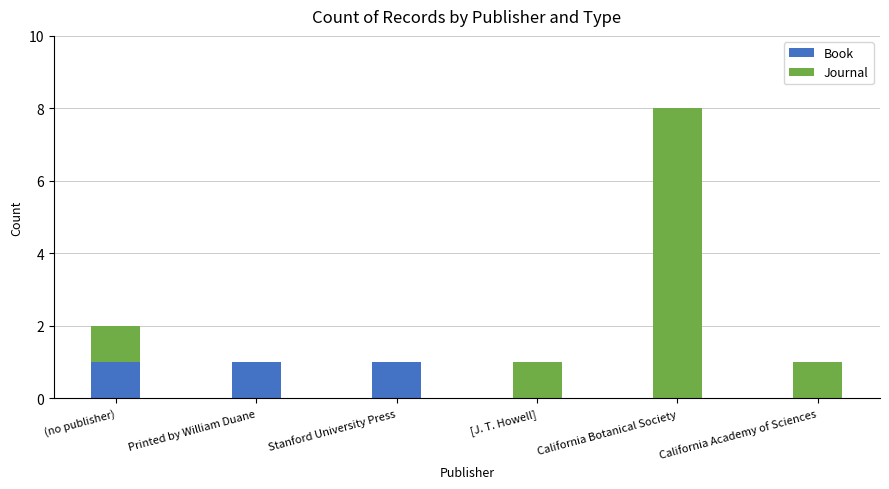

Reading left to right, list the values for the Book series.

(no publisher)=1	Printed by William Duane=1	Stanford University Press=1	[J. T. Howell]=0	California Botanical Society=0	California Academy of Sciences=0